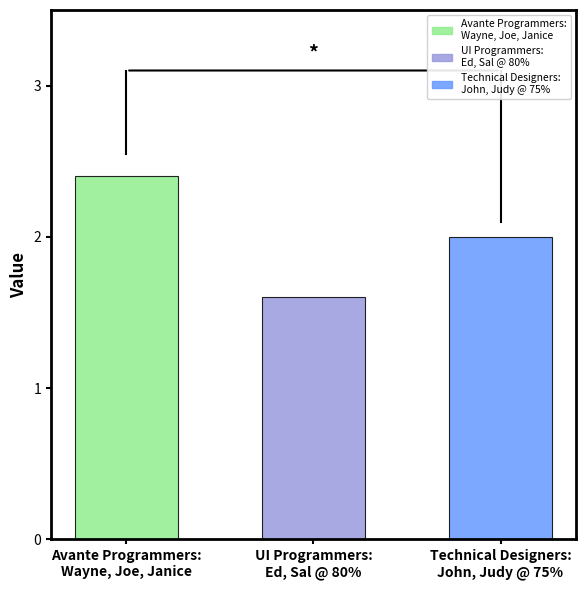

What is the label of the 3rd bar from the left?

Technical Designers:
John, Judy @ 75%